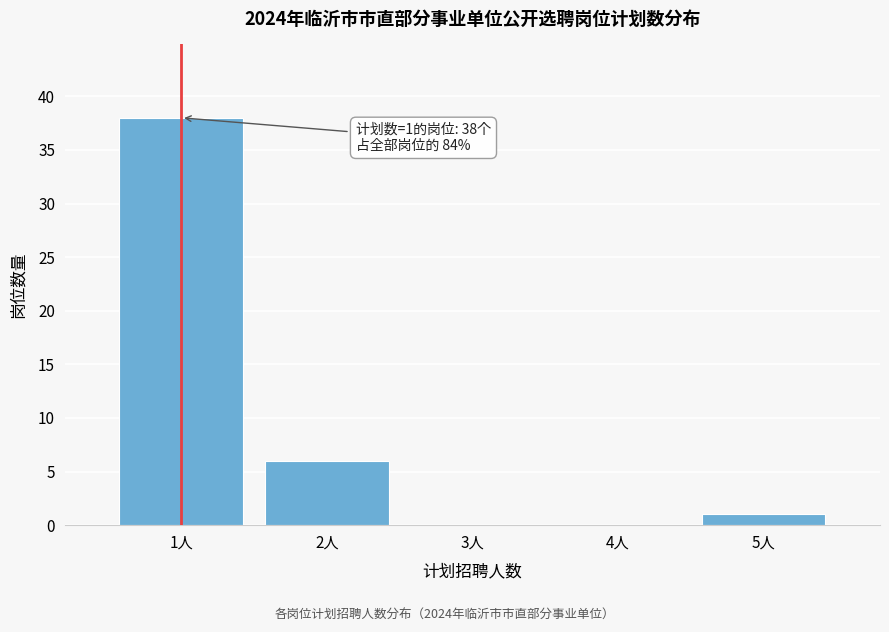

Over which range of the x-axis is the bar tallest?

0.5 to 1.5